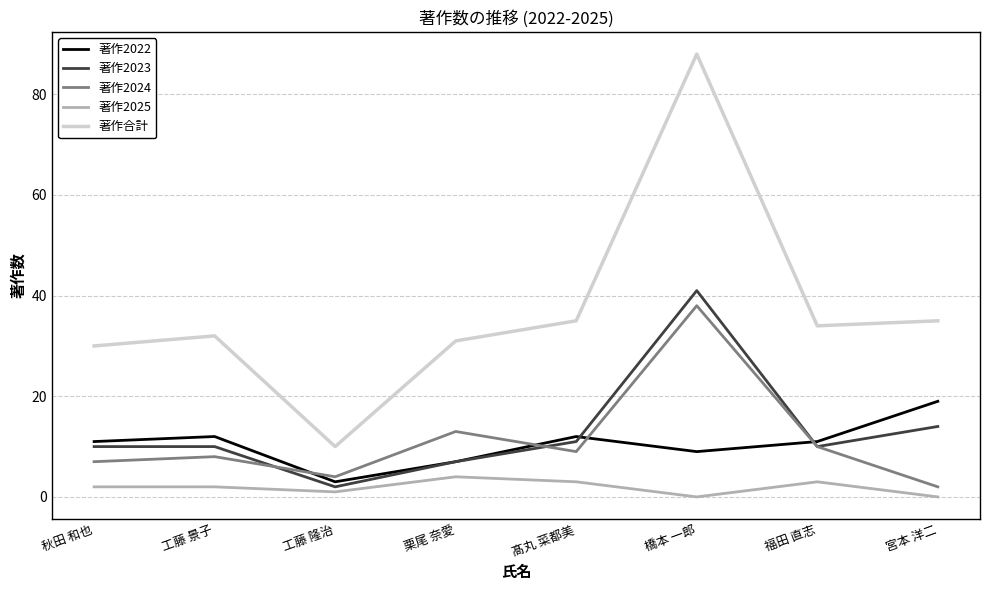

Between which two adjacent categories do 著作2024 and 著作2022 first intersect?

工藤 景子 and 工藤 隆治